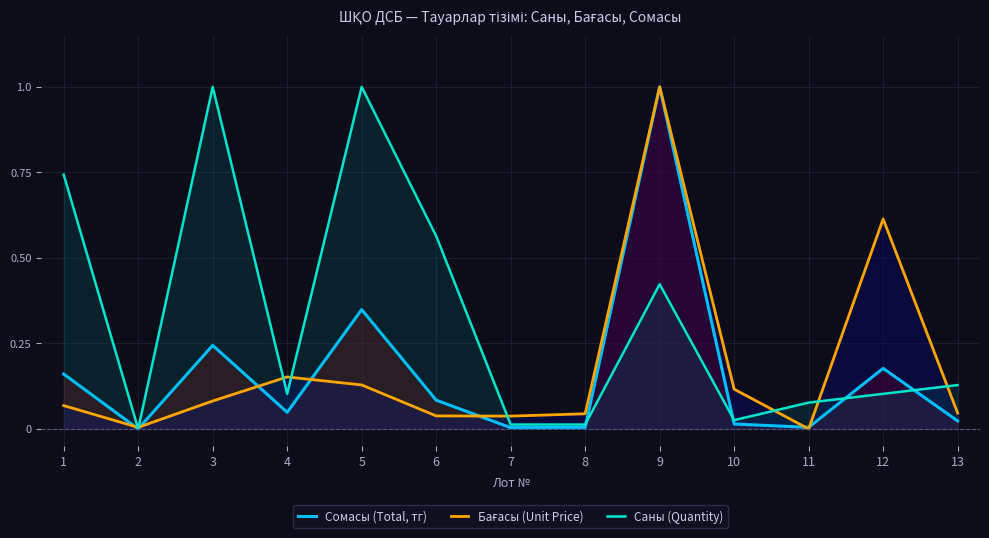

Does the chart display data point markers on the line(s)?

No